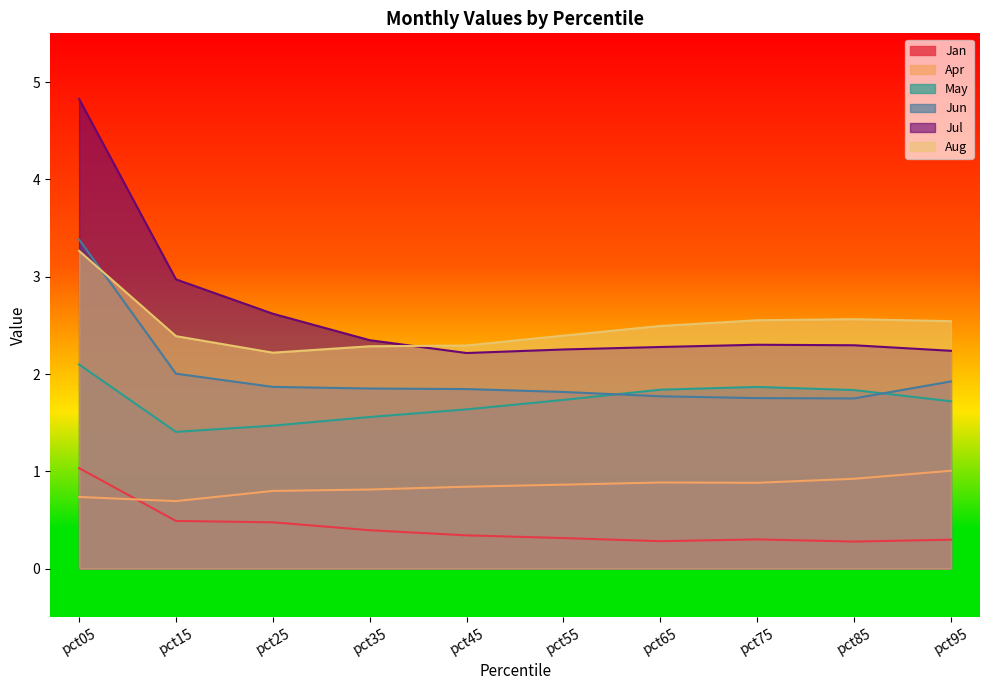

What is the difference between the second highest and minimum values in the Jul series?

0.8